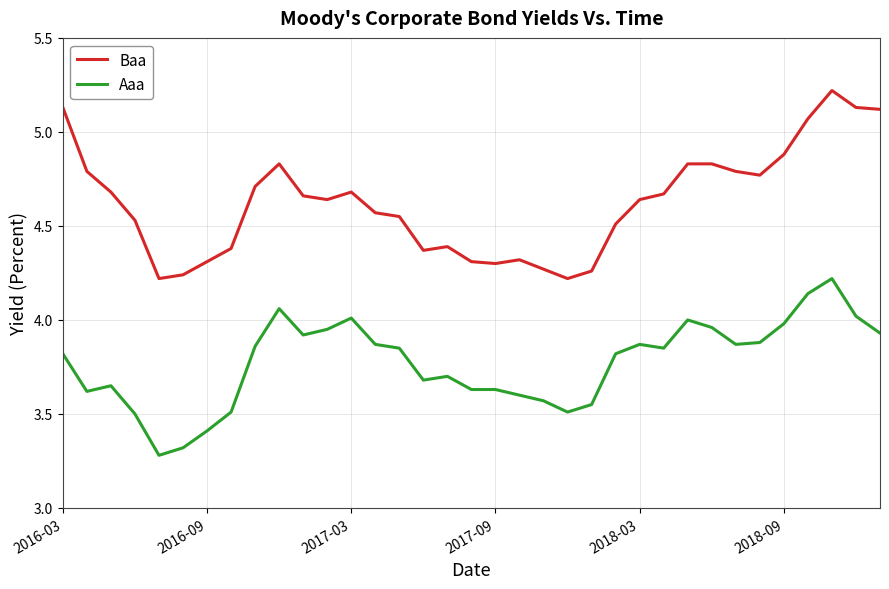

True or false: Aaa has more than 2 points higher than both neighbors.

True